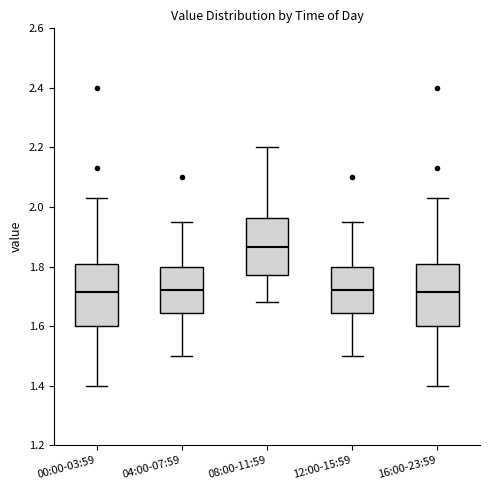

Where is the lower edge of the box for 16:00-23:59 on the y-axis? The values are not printed on the chart, so give them approximately, as read against the axis.

1.60